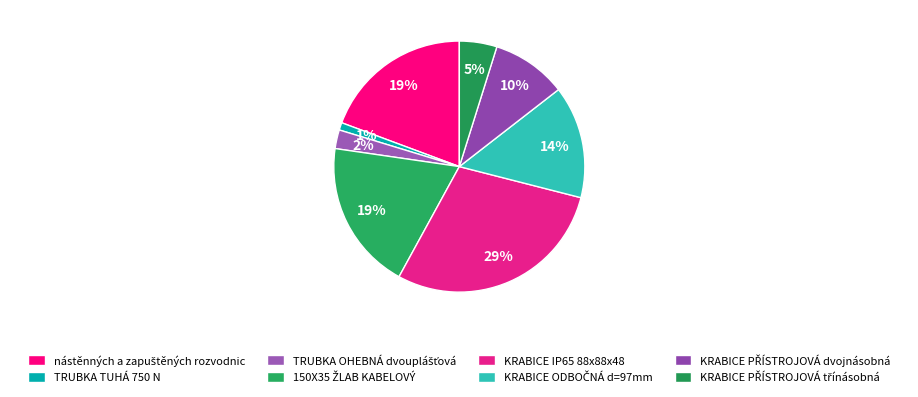

How many slices are in this pie chart?

8